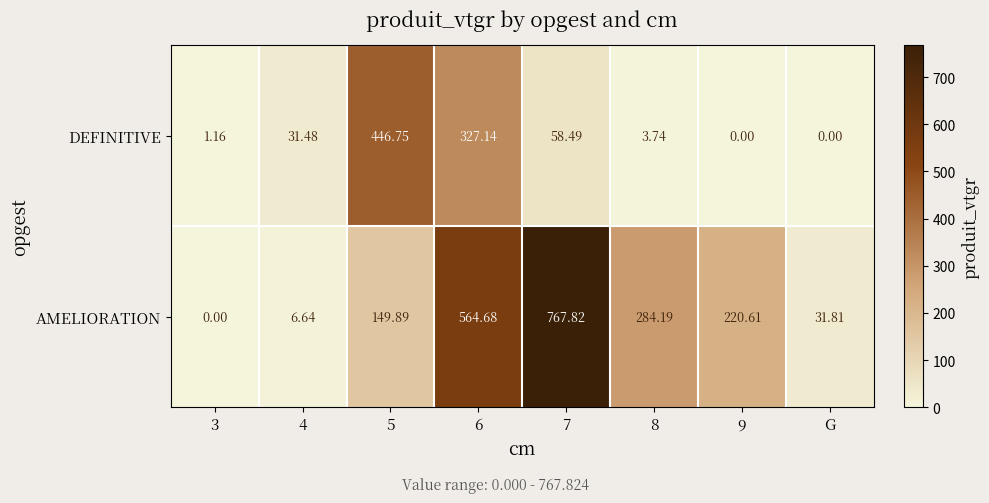

How many categories are shown in the chart?

8